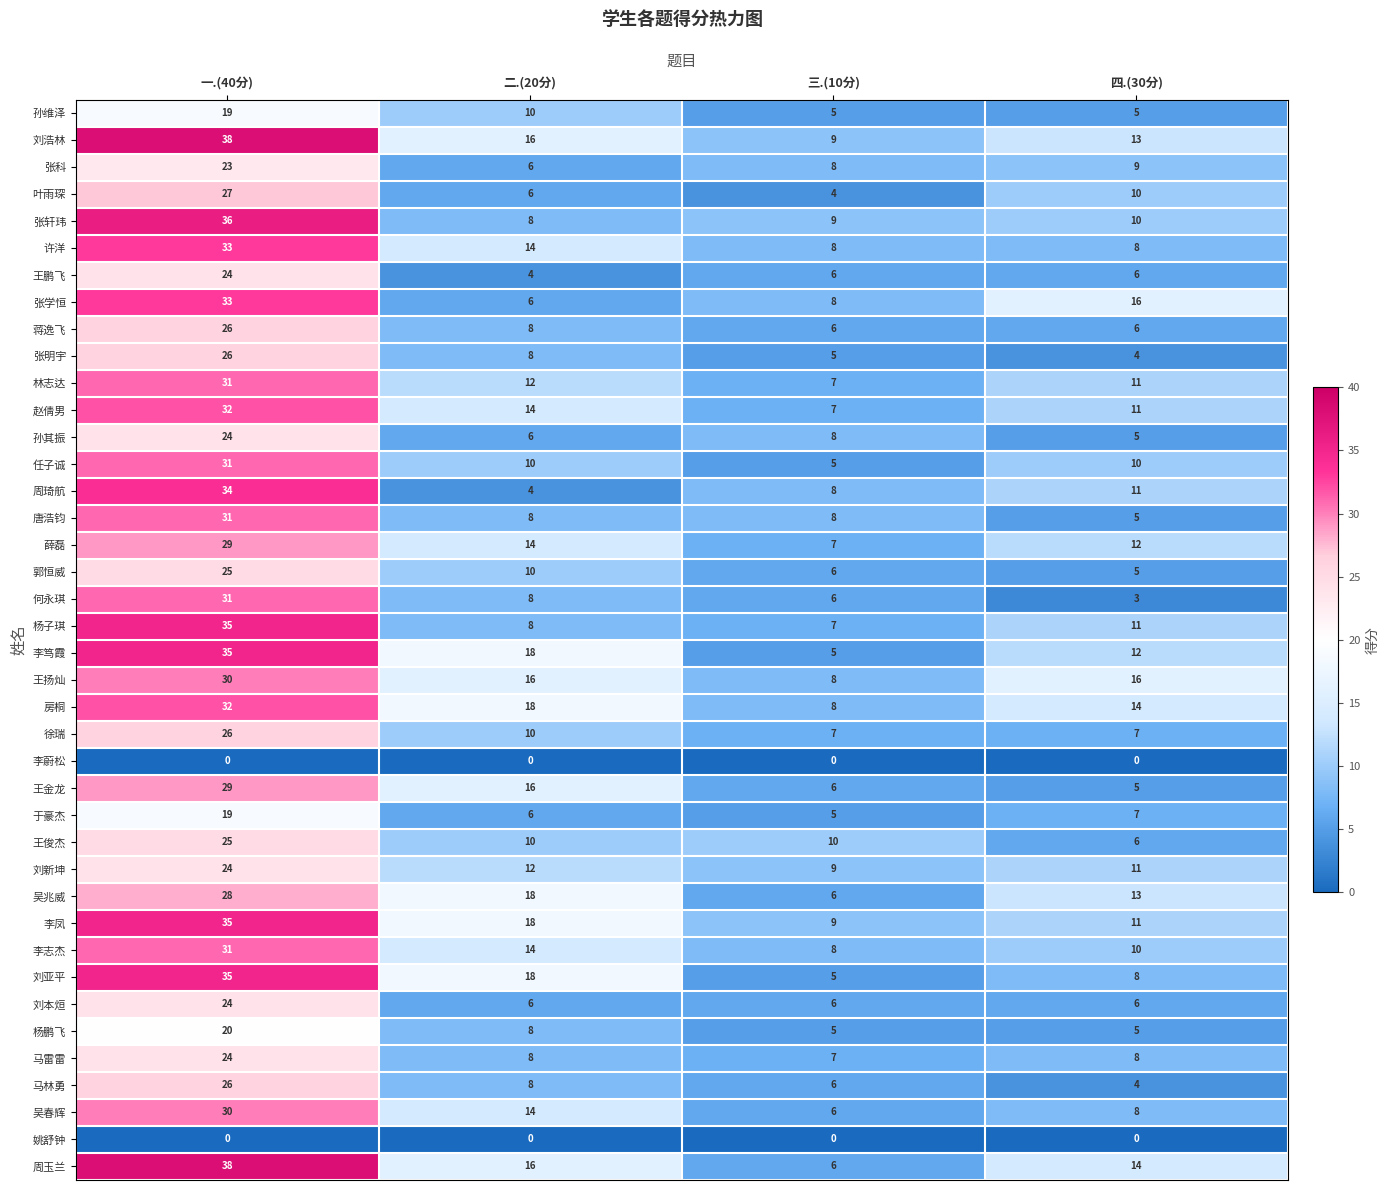

What is the difference between the highest and lowest values at 一.(40分)?

38